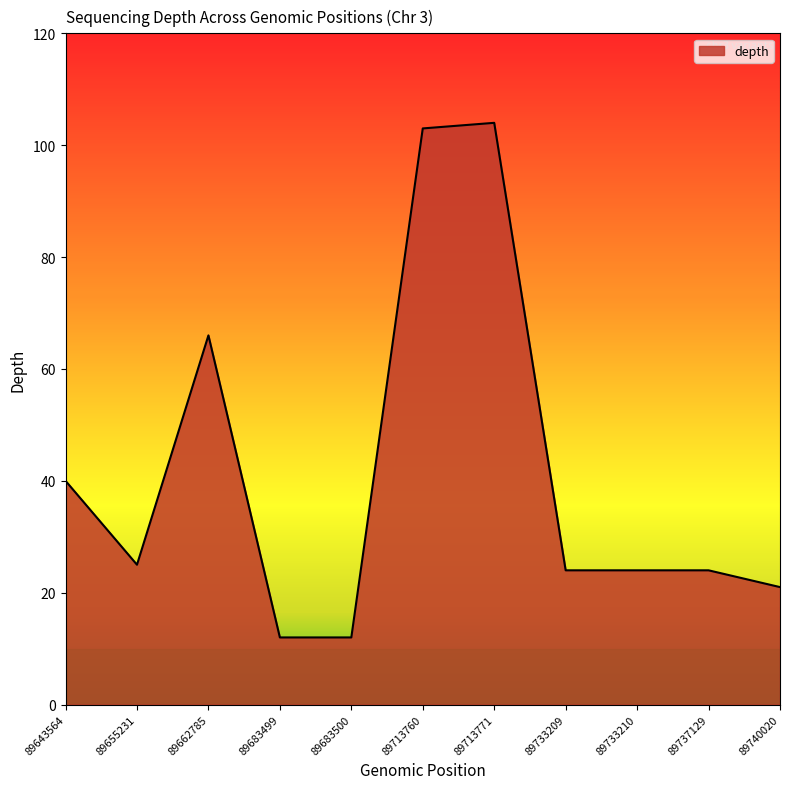

Reading left to right, transcribe all the data shown in this chart.

89643564=40	89655231=25	89662785=66	89683499=12	89683500=12	89713760=103	89713771=104	89733209=24	89733210=24	89737129=24	89740020=21